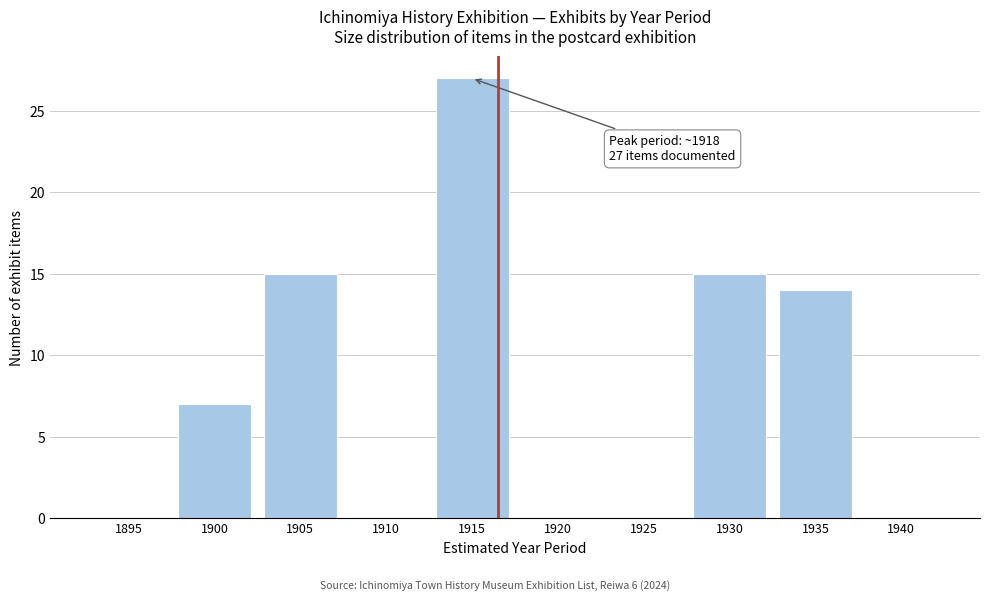

Reading left to right, extract all data points from this chart.

1895=0	1900=7	1905=15	1910=0	1915=27	1920=0	1925=0	1930=15	1935=14	1940=0